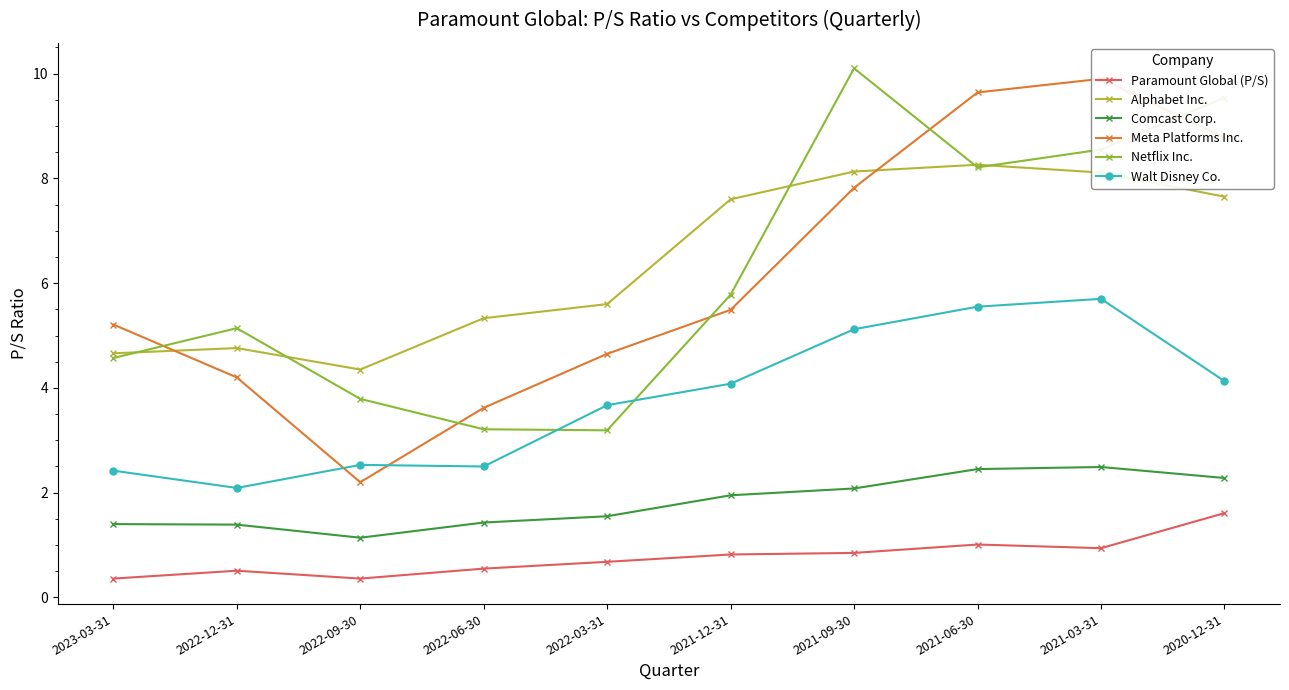

Which category has the lowest value in the Comcast Corp. series?

2022-09-30